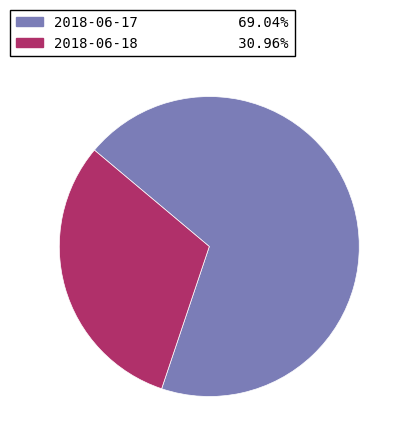

Combined, do 2018-06-17 and 2018-06-18 account for over 50%?

Yes